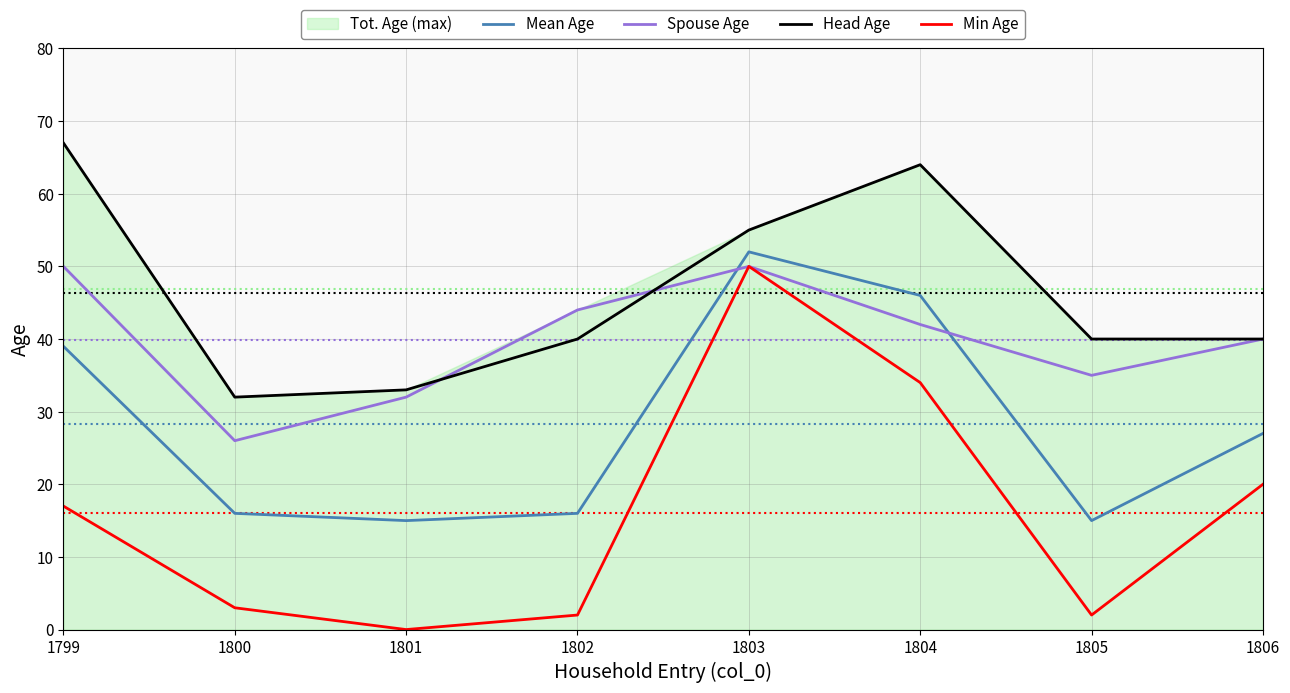

At which label does Mean Age reach its peak?

1803